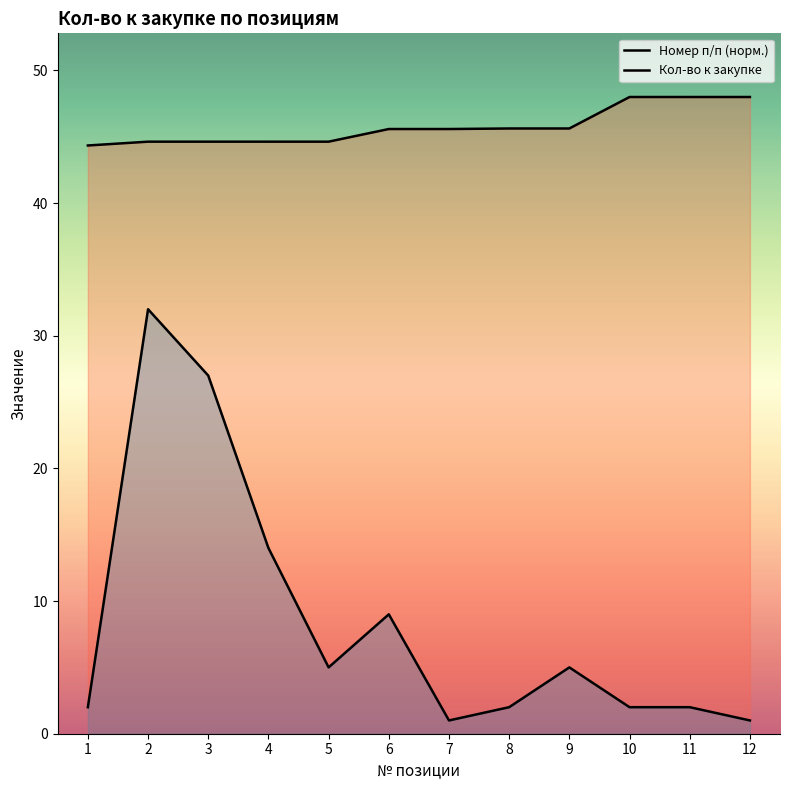

Where does the Номер п/п series first go above 45?

6